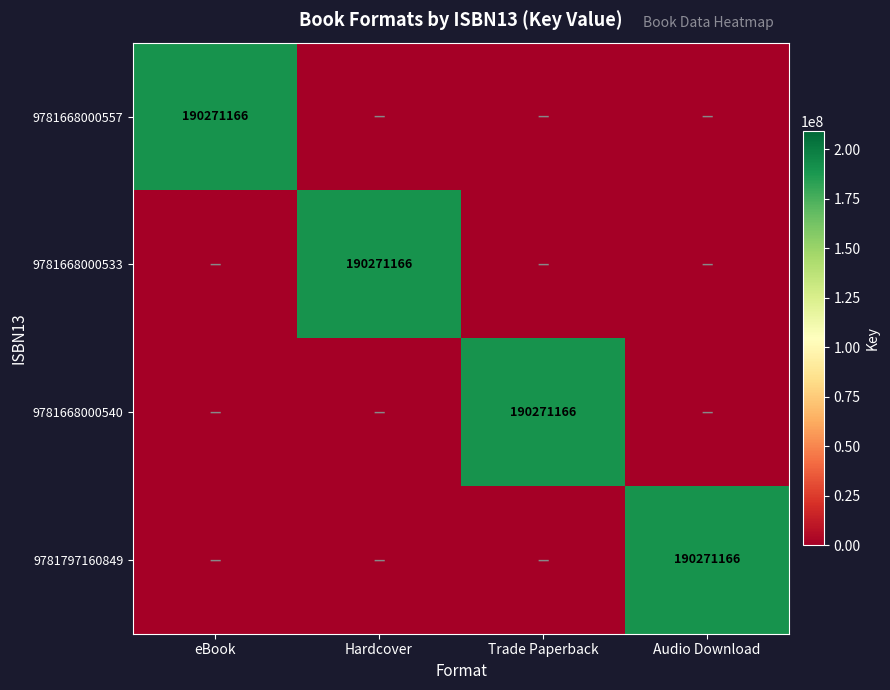

The 9781797160849 series shows 190271166 at Audio Download. True or false?

True